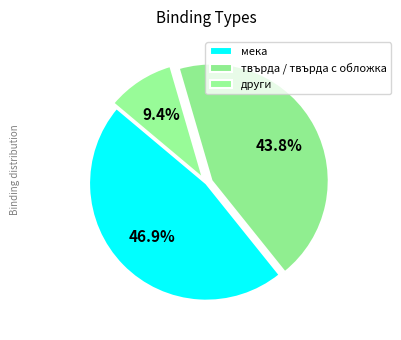

Is there a majority slice in this chart?

No